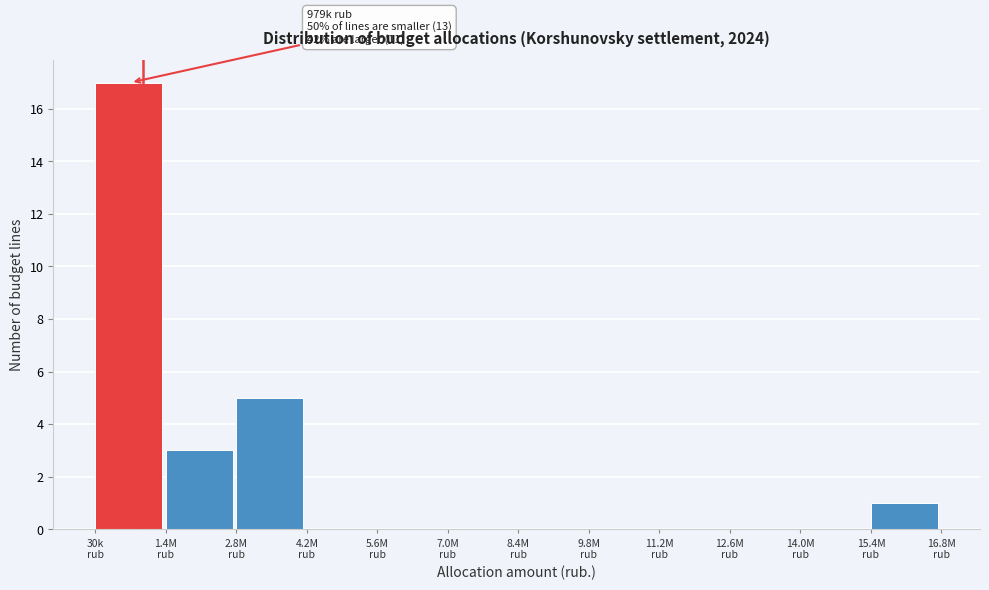

What is the greatest value displayed?

17